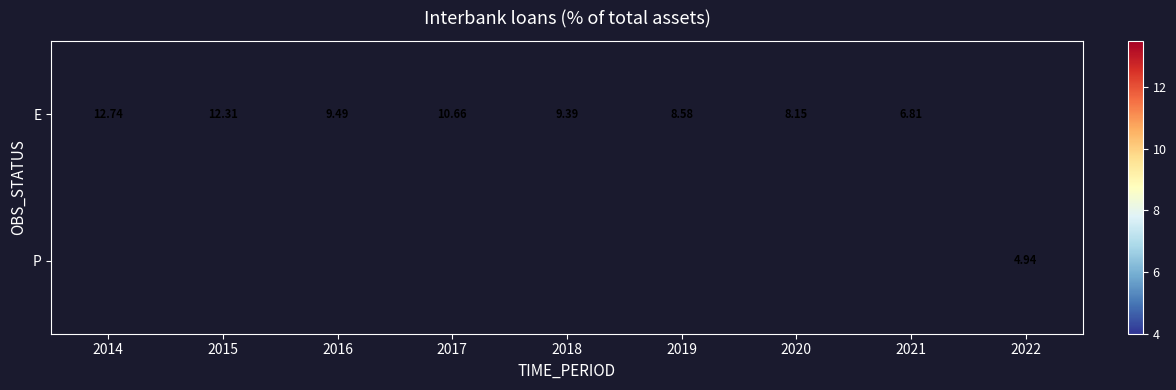

At which label does E reach its peak?

2014